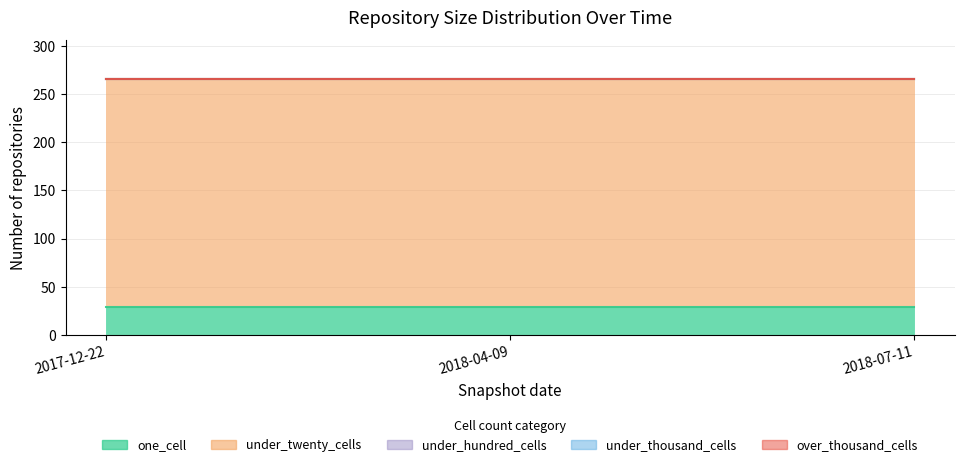

Which series changed the most between 2017-12-22 and 2018-04-09?

one_cell